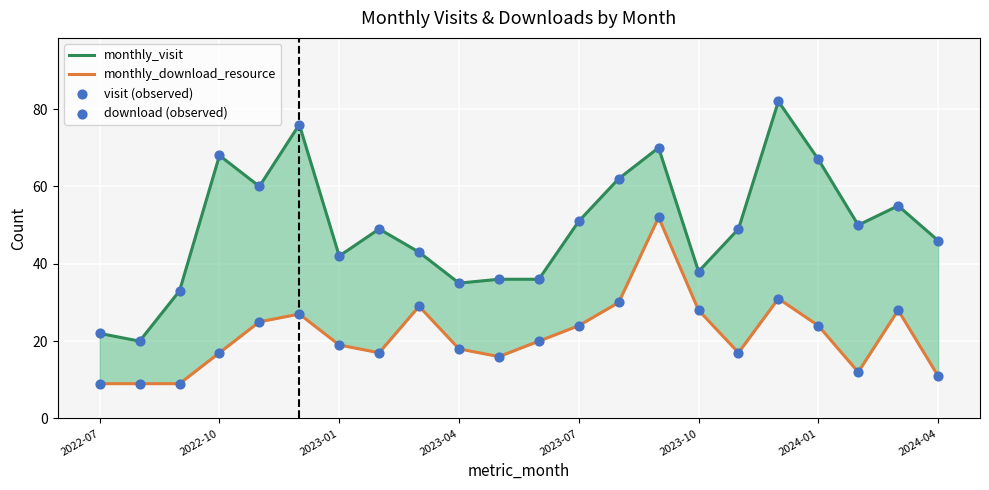

Which series contains the highest Y value?

monthly_visit